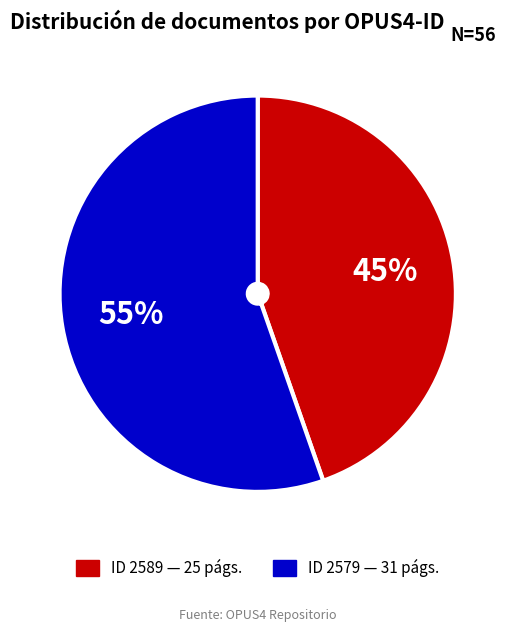

Is there a majority slice in this chart?

Yes